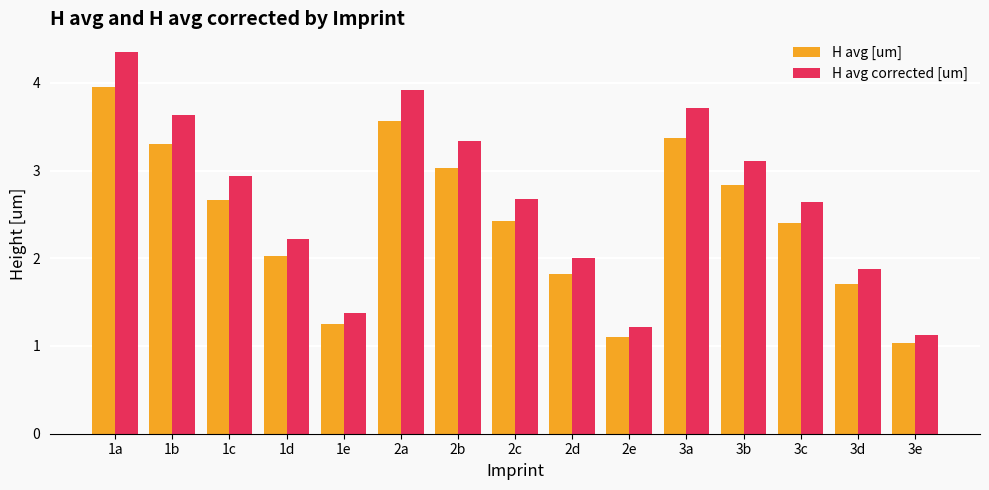

Which series has the widest spread of values?

H avg corrected [um]